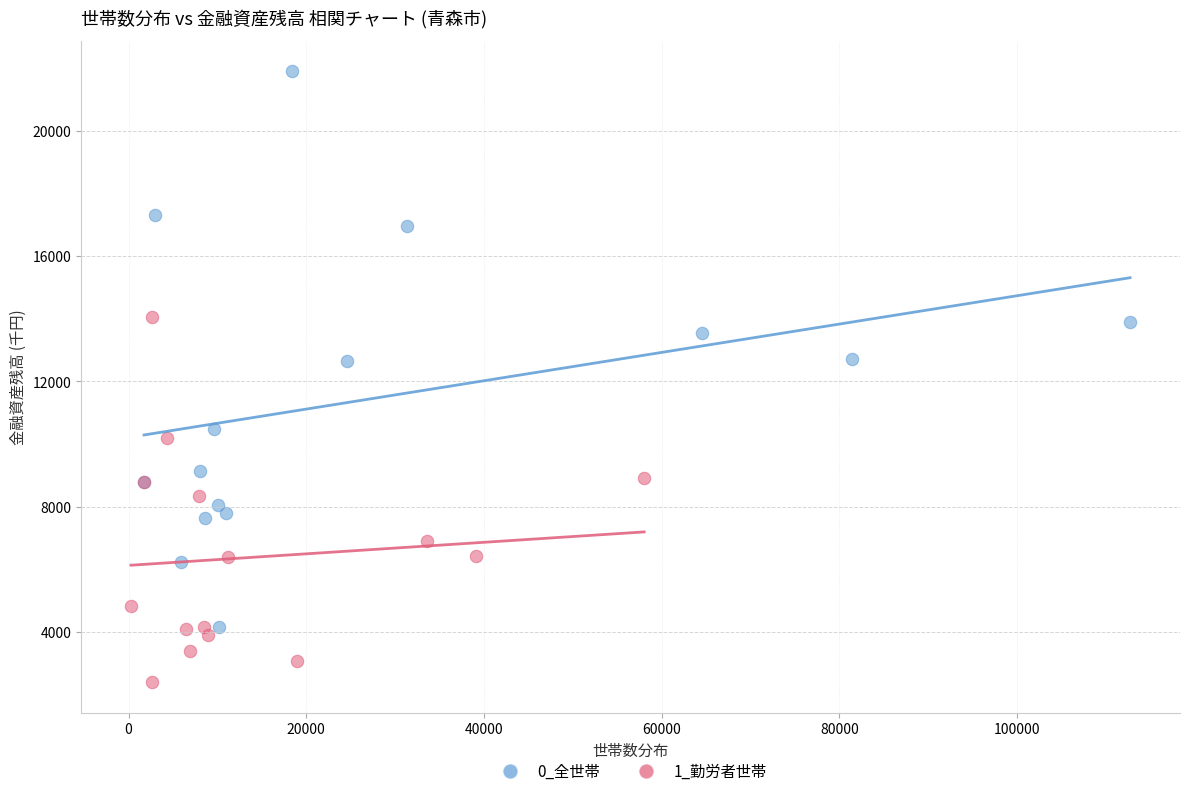

Which series contains the lowest Y value?

1_勤労者世帯